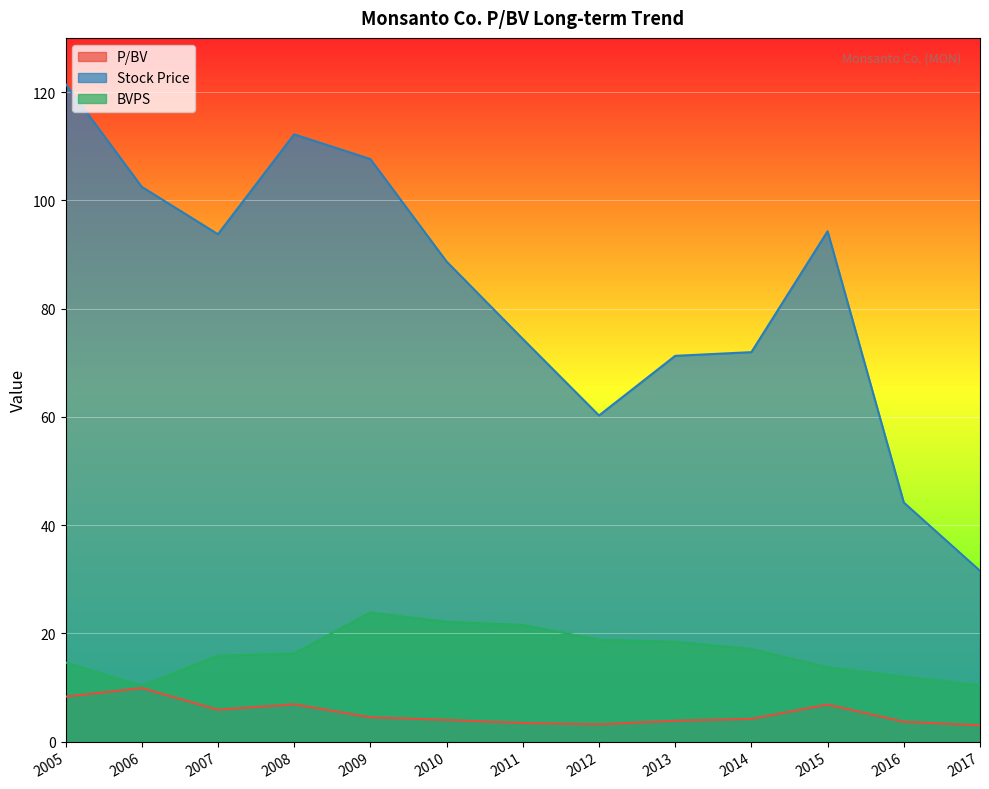

Reading right to left, extract all data points from this chart.

P/BV: 2017=3.0	2016=3.7	2015=6.9	2014=4.2	2013=3.9	2012=3.2	2011=3.5	2010=4.0	2009=4.5	2008=6.9	2007=5.9	2006=9.9	2005=8.3
Stock Price: 2017=31.6	2016=44.2	2015=94.3	2014=72.0	2013=71.3	2012=60.2	2011=74.4	2010=88.7	2009=107.6	2008=112.2	2007=93.7	2006=102.5	2005=121.5
BVPS: 2017=10.4	2016=12.0	2015=13.7	2014=17.1	2013=18.4	2012=18.8	2011=21.6	2010=22.1	2009=23.9	2008=16.3	2007=15.9	2006=10.3	2005=14.6